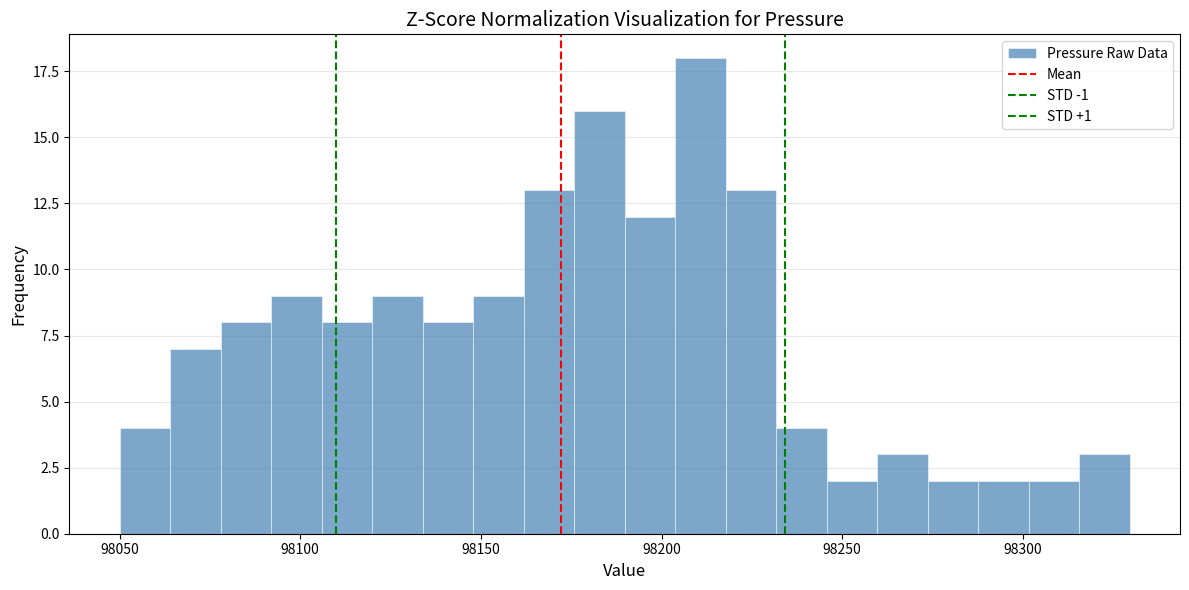

Read against the x-axis, roughly where is the centre of the tallest bar?

98210